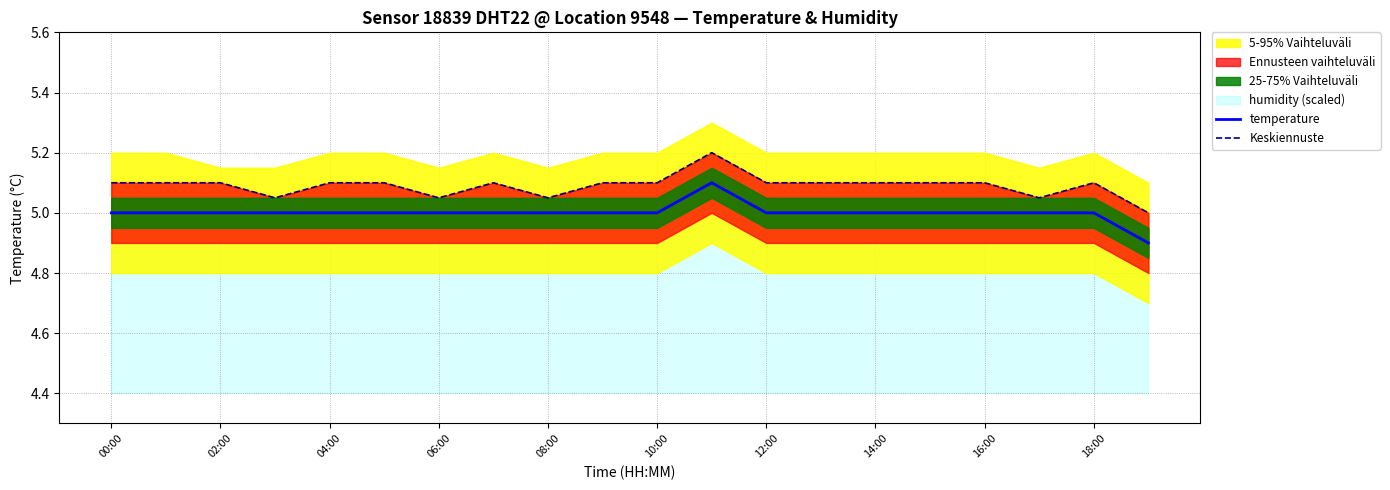

Which category has the highest value in the Keskiennuste series?

11